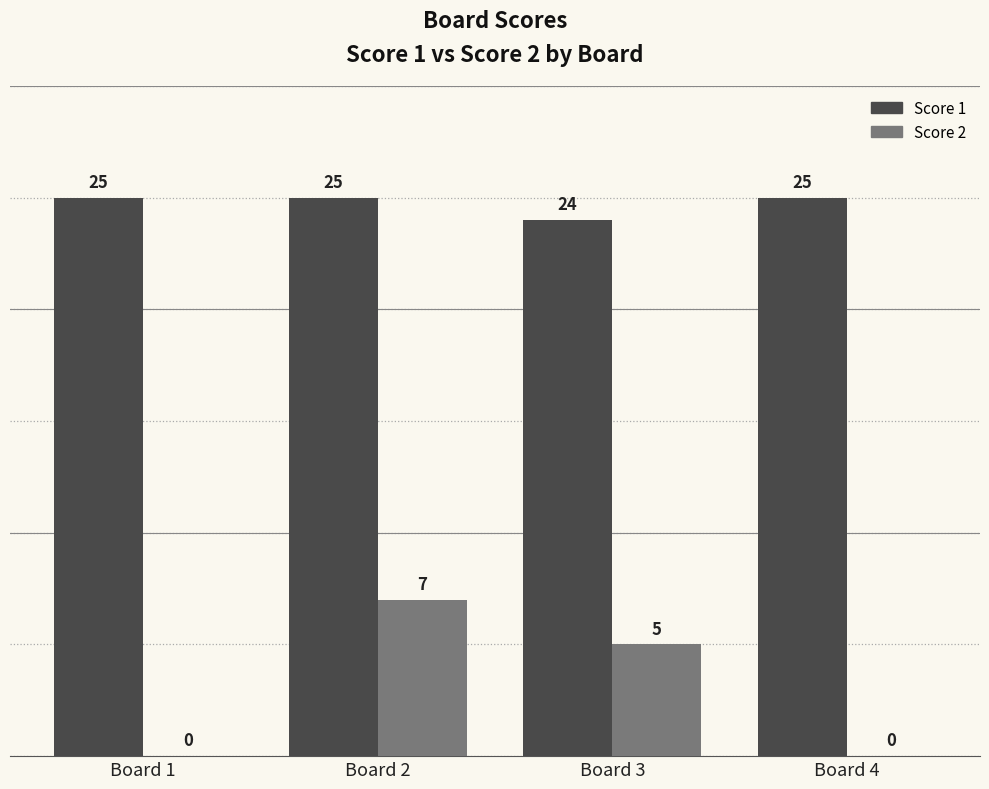

Reading left to right, extract all data points from this chart.

Score 1: 25	25	24	25
Score 2: 0	7	5	0